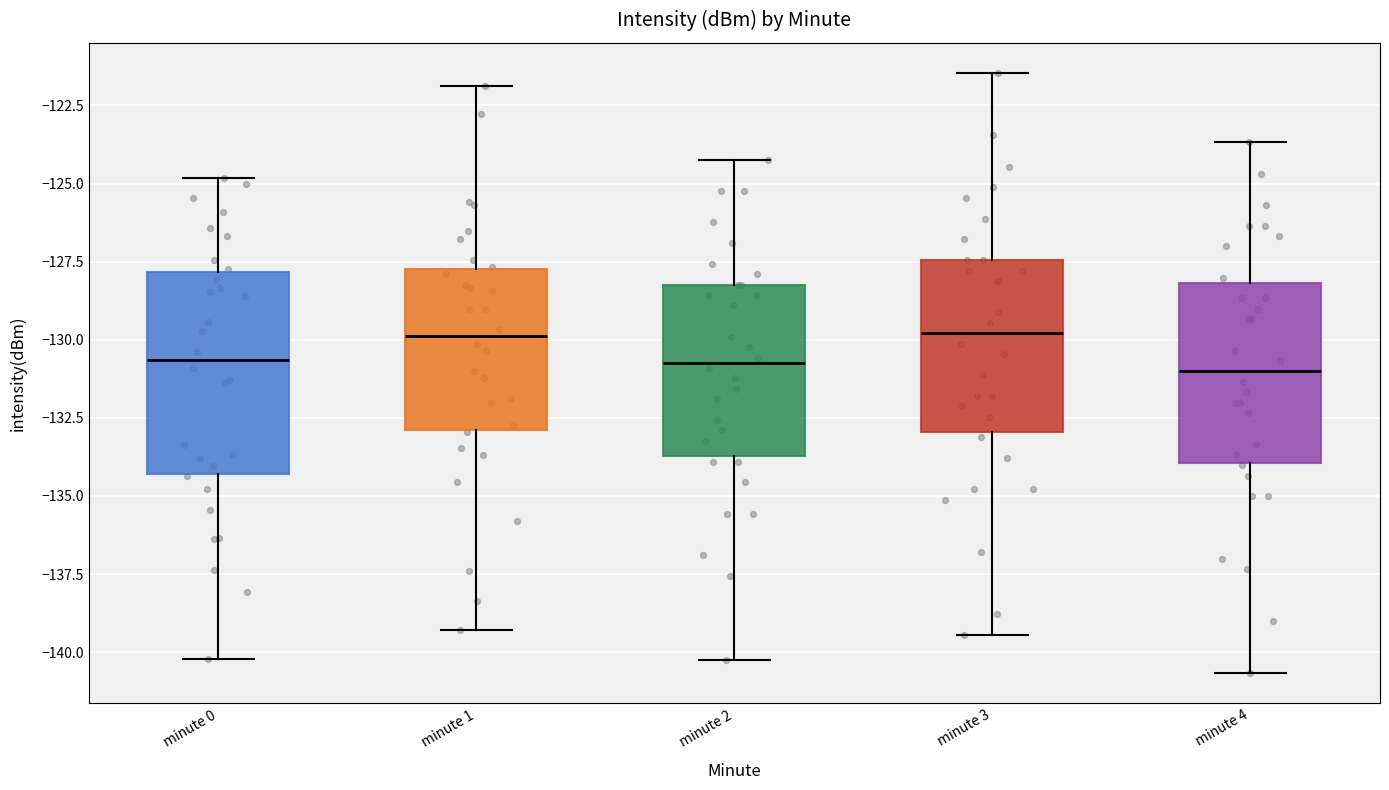

Reading left to right, read every box against the y-axis: the position of its median line, the range the box covers, and the ends of its whiskers. The values are not printed on the chart, so give them approximately, as read against the axis.

minute 0: median -130.5, box -134.5 to -128.0, whiskers -140.0 to -125.0
minute 1: median -130.0, box -133.0 to -127.5, whiskers -139.5 to -122.0
minute 2: median -130.5, box -133.5 to -128.0, whiskers -140.0 to -124.0
minute 3: median -130.0, box -133.0 to -127.5, whiskers -139.5 to -121.5
minute 4: median -131.0, box -134.0 to -128.0, whiskers -140.5 to -123.5